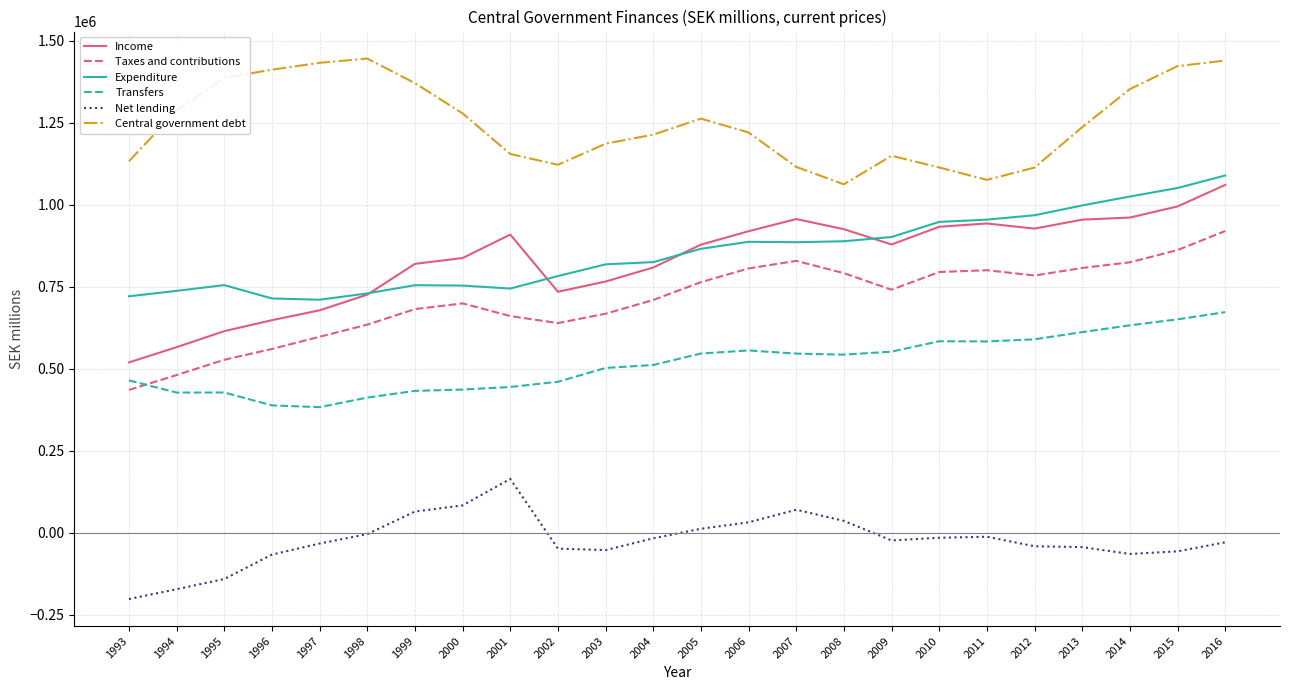

True or false: Net lending and Transfers intersect in this chart.

False